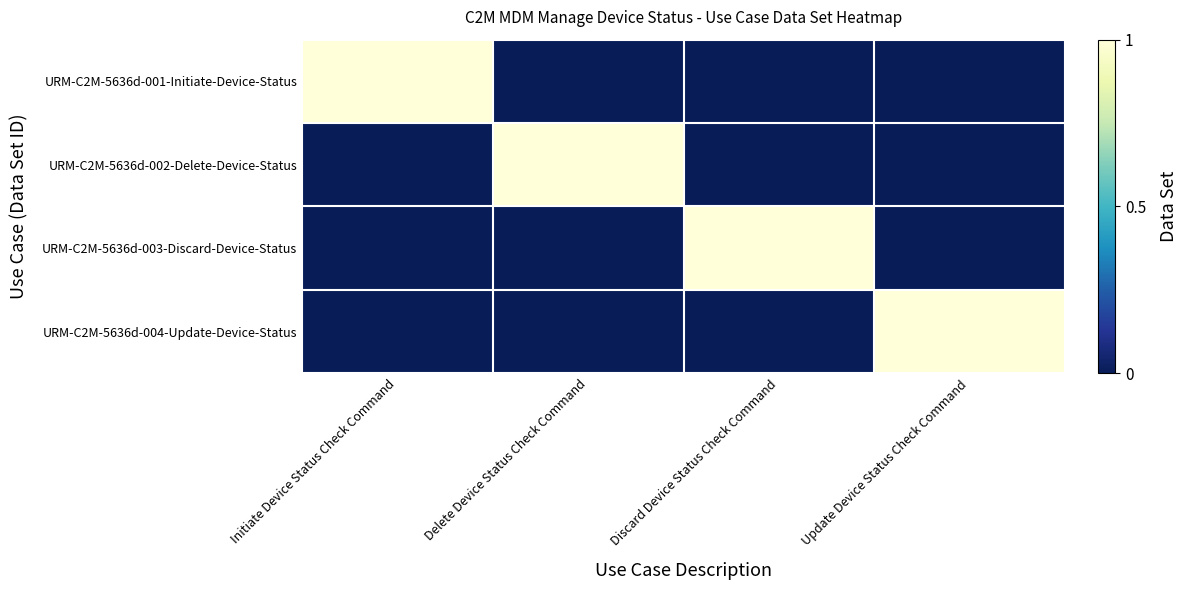

What is the difference between the highest and lowest values at Initiate Device Status Check Command?

1